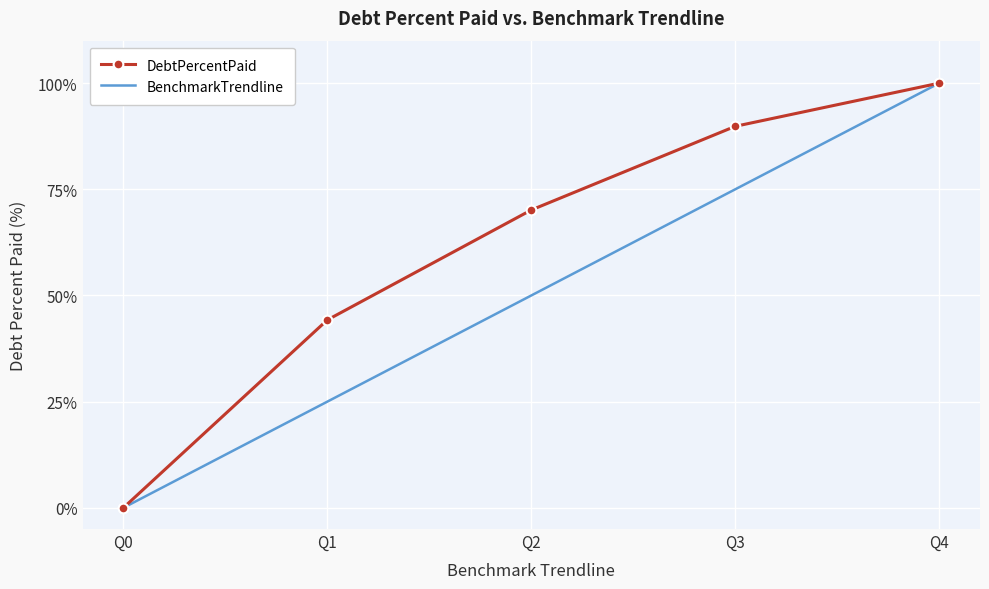

How many values in BenchmarkTrendline are above zero?

4